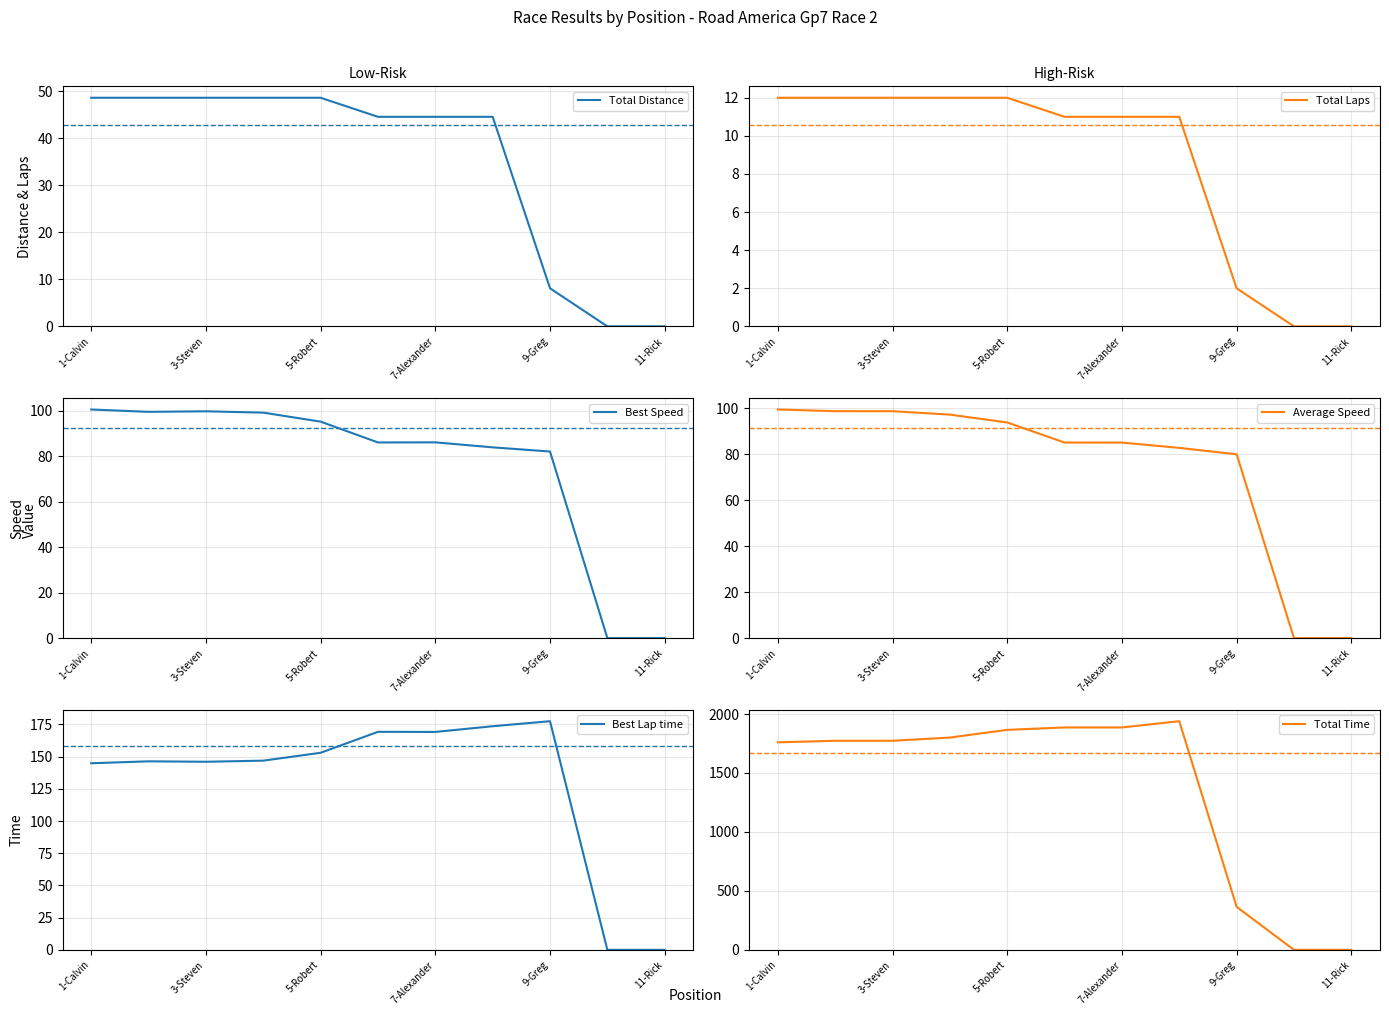

How many data points does each series have?

11